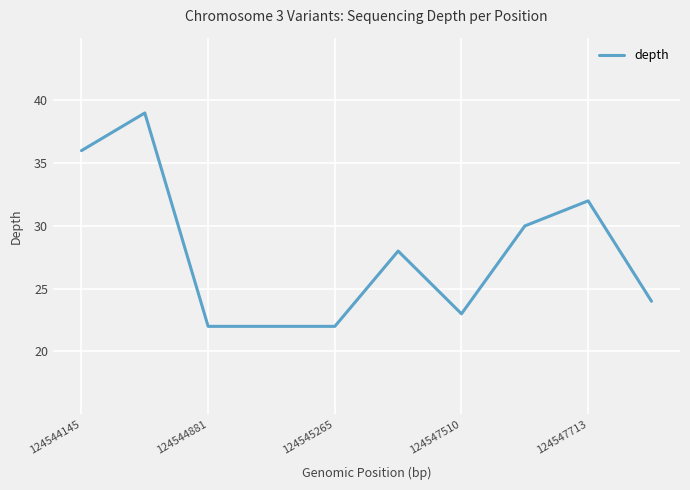

What is the minimum value shown in the chart?

22